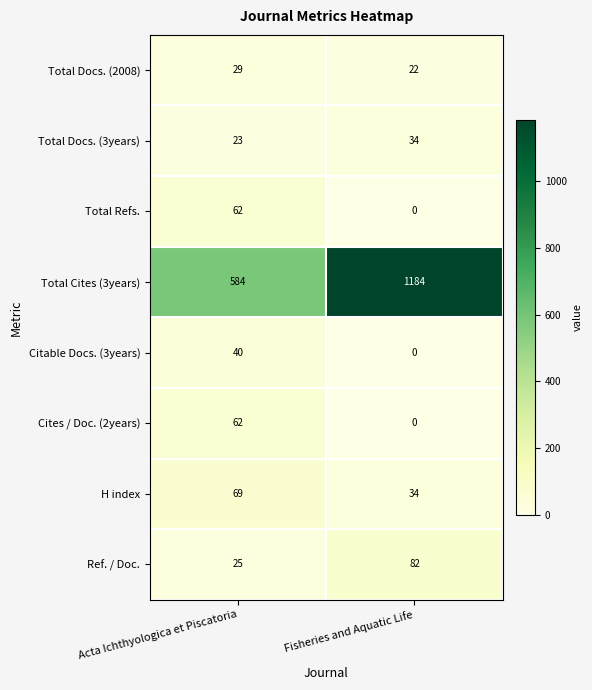

Count the number of data series in this chart.

8